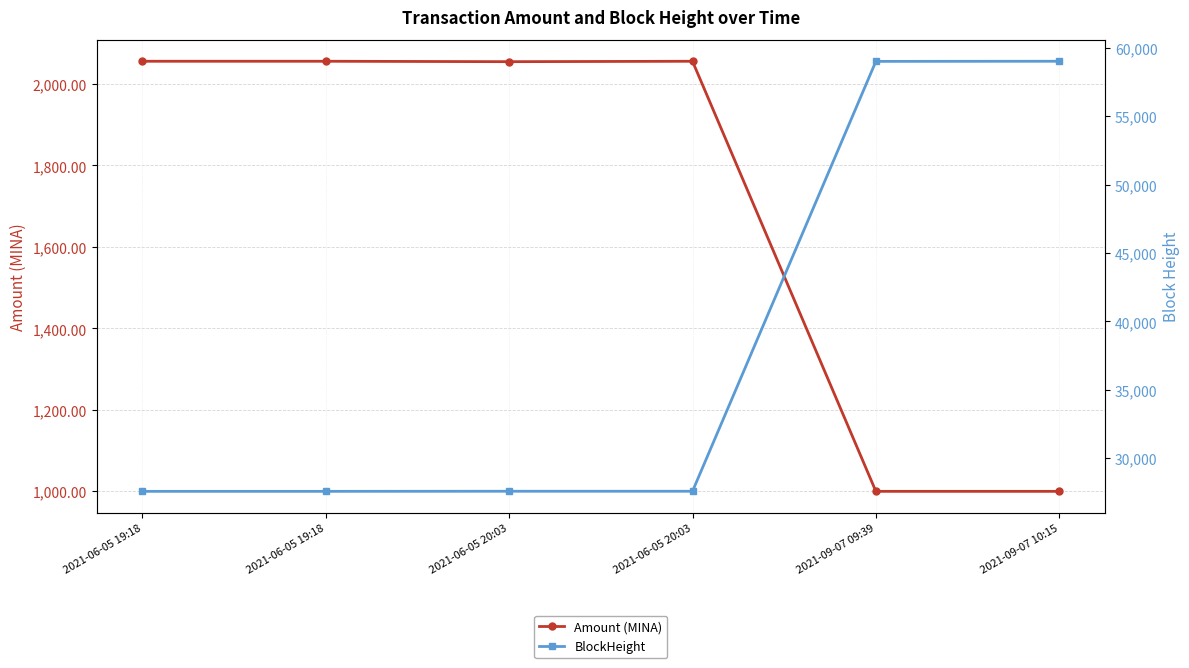

Is this an area chart (filled region under the line)?

No